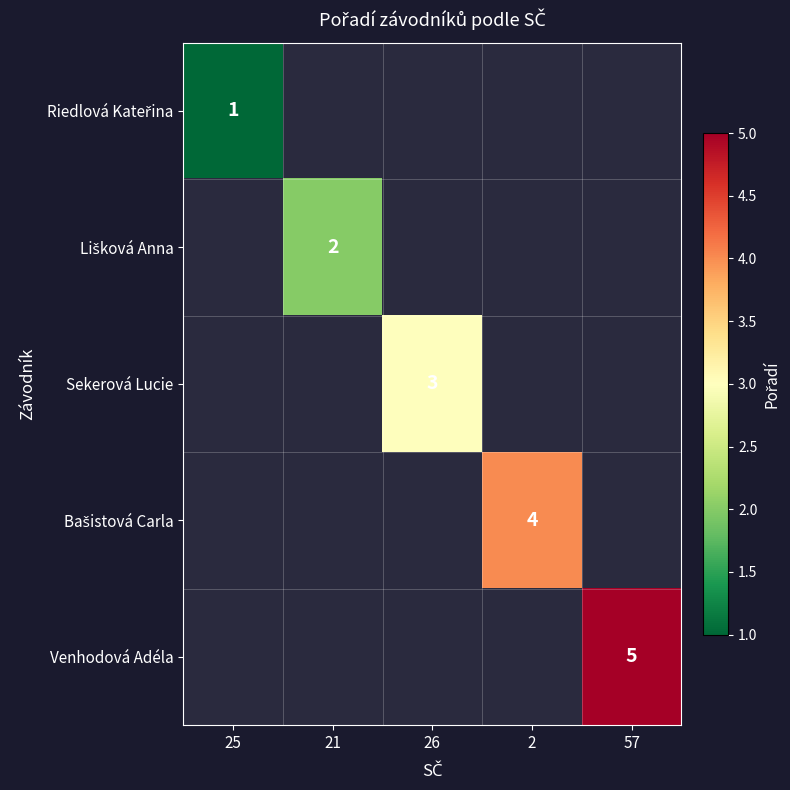

The Bašistová Carla series shows 2.3 at 2. True or false?

False